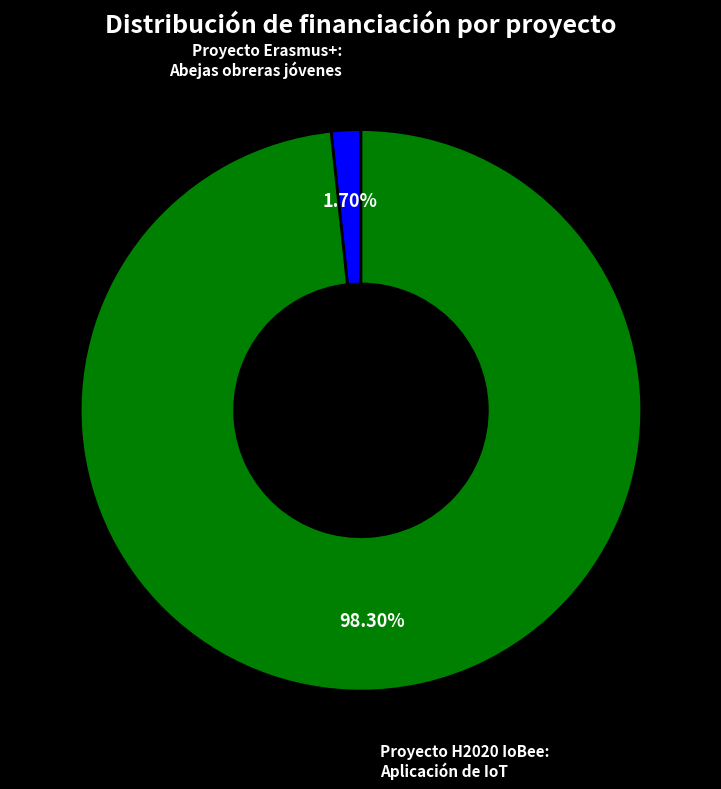

Does any single category account for the majority?

Yes